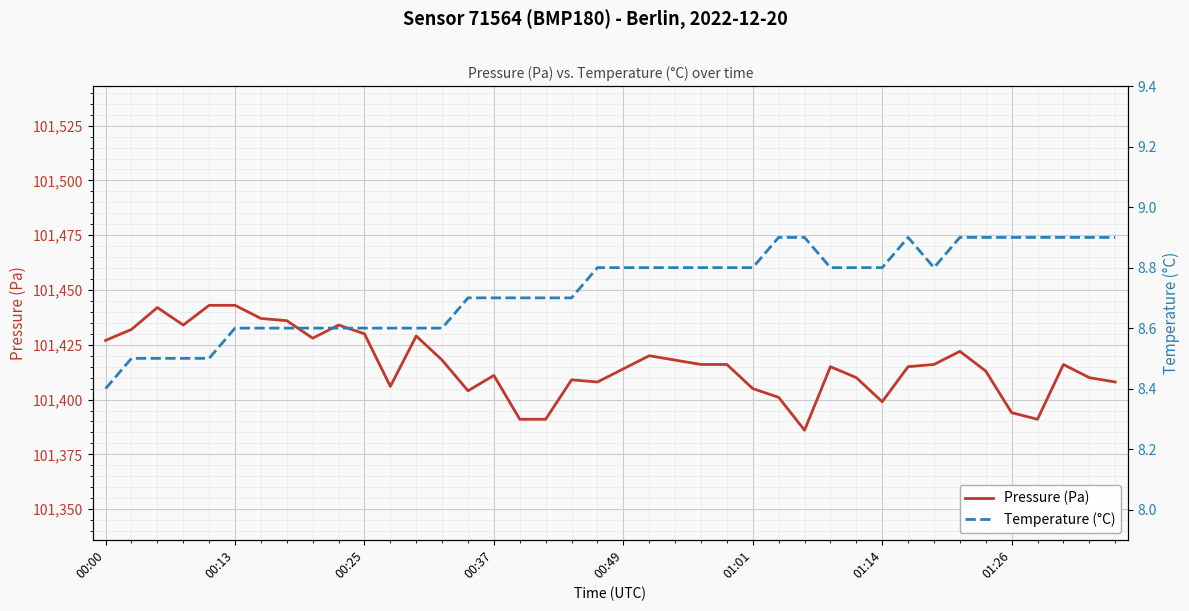

How many data points in Pressure (Pa) are above 101416?

16